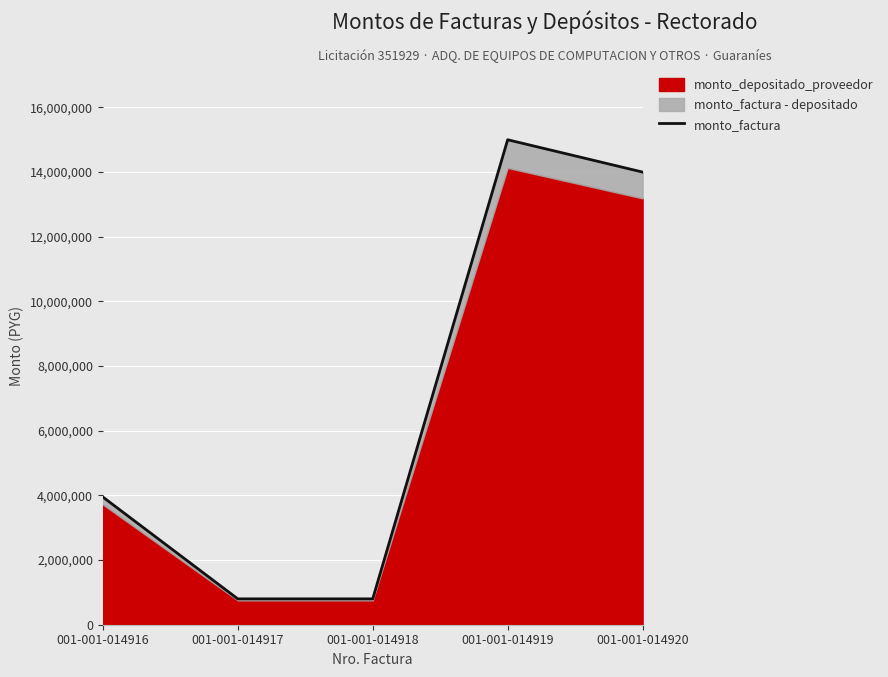

How many points are higher than both their immediate neighbors (excluding endpoints)?

1